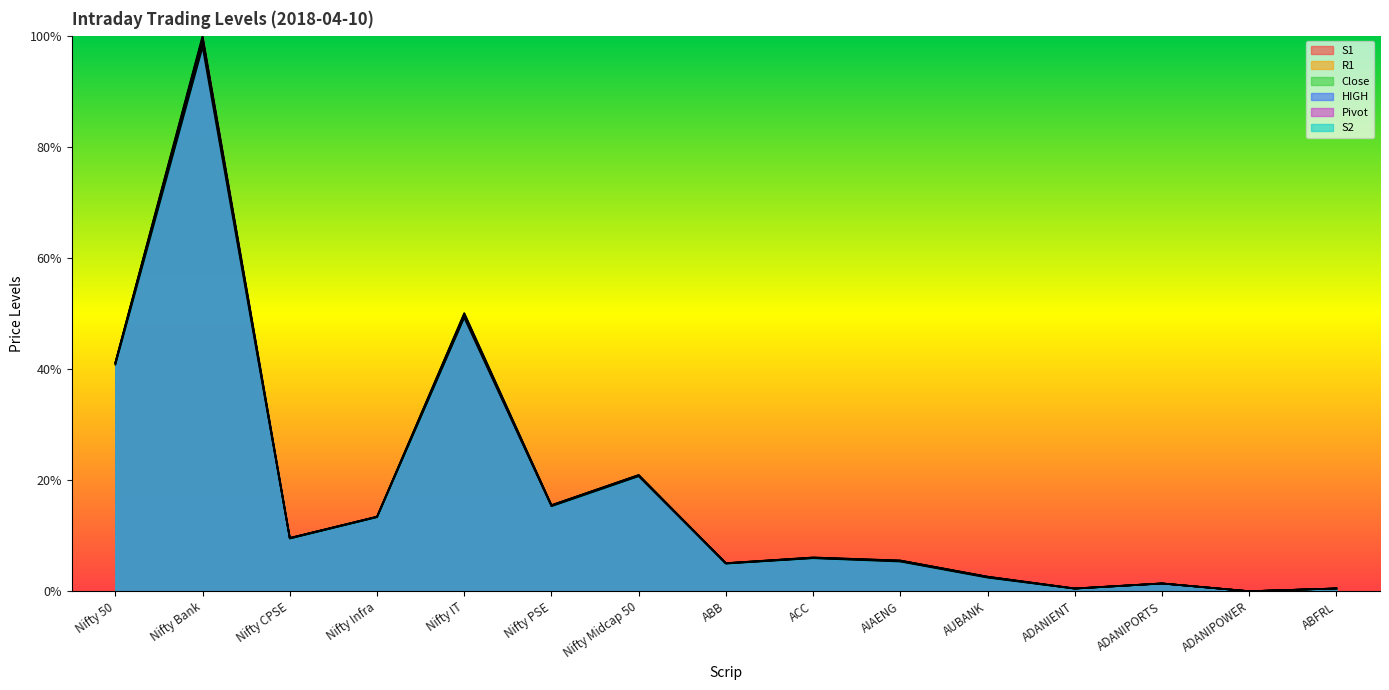

At Nifty Infra, list the series in order from smallest to largest.

S2, S1, Pivot, Close, HIGH, R1